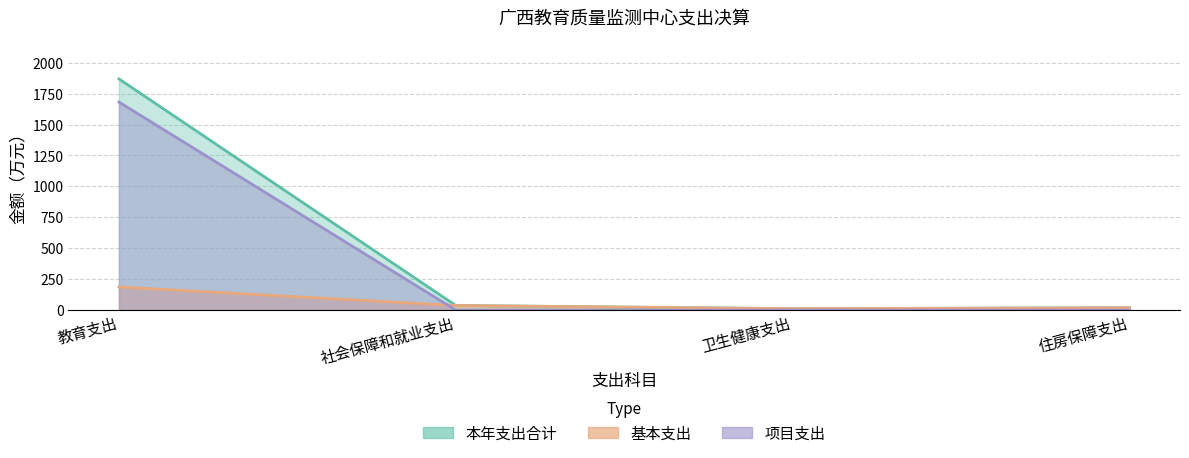

Rank the series by their maximum value, from highest to lowest.

本年支出合计, 项目支出, 基本支出